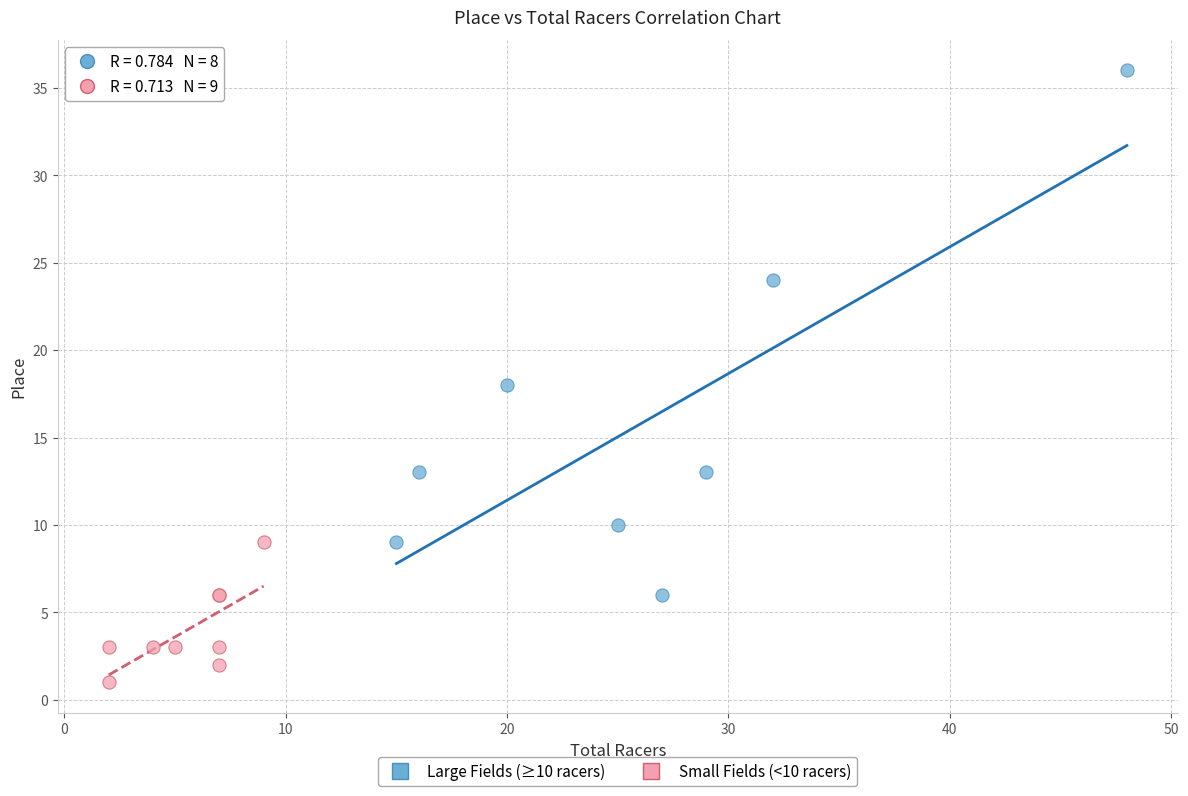

What are all the series names shown in the legend?

Large Fields (≥10 racers), Small Fields (<10 racers)